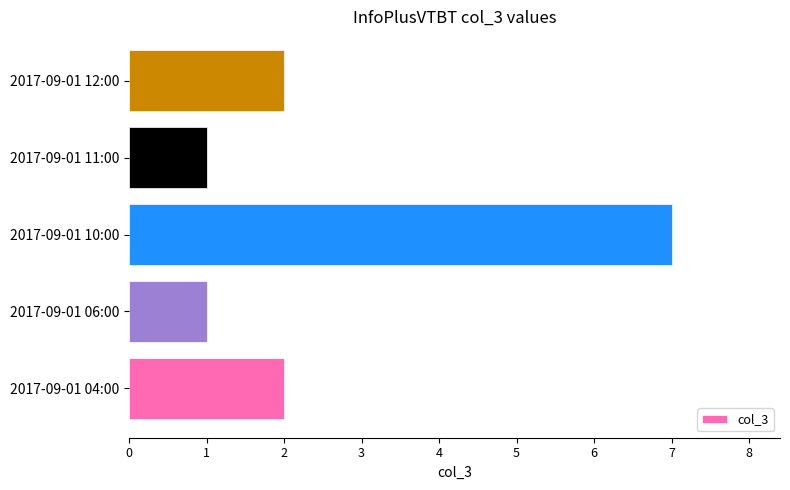

How many data points are less than 2?

2